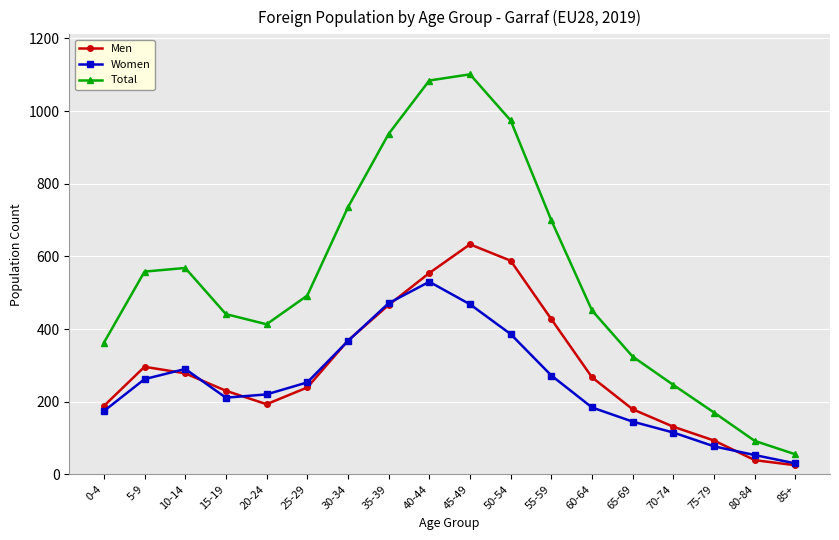

What is the approximate value of Total at 60-64?

451